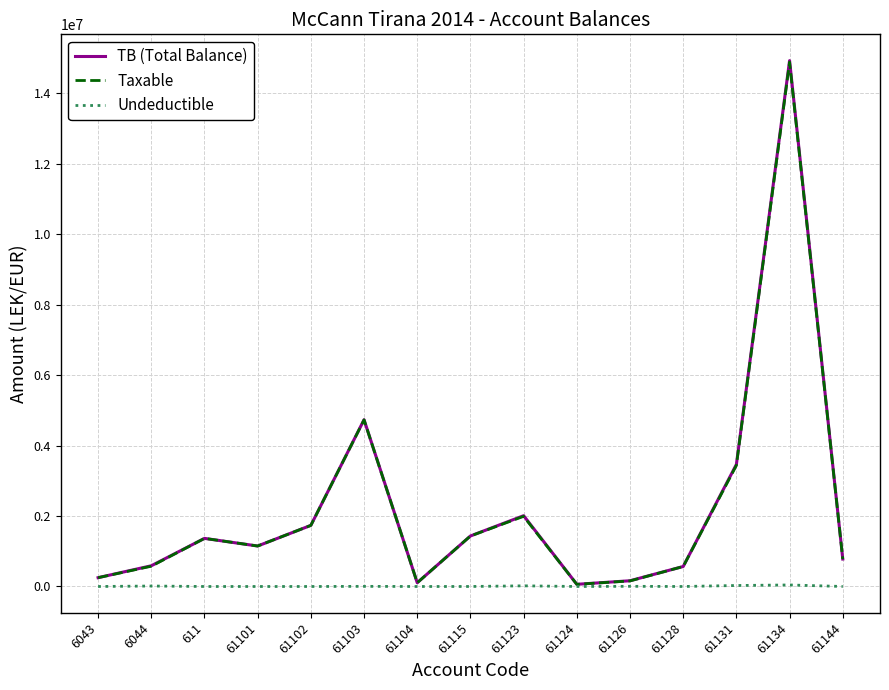

Where does the TB (Total Balance) series first go above 1149043?

611